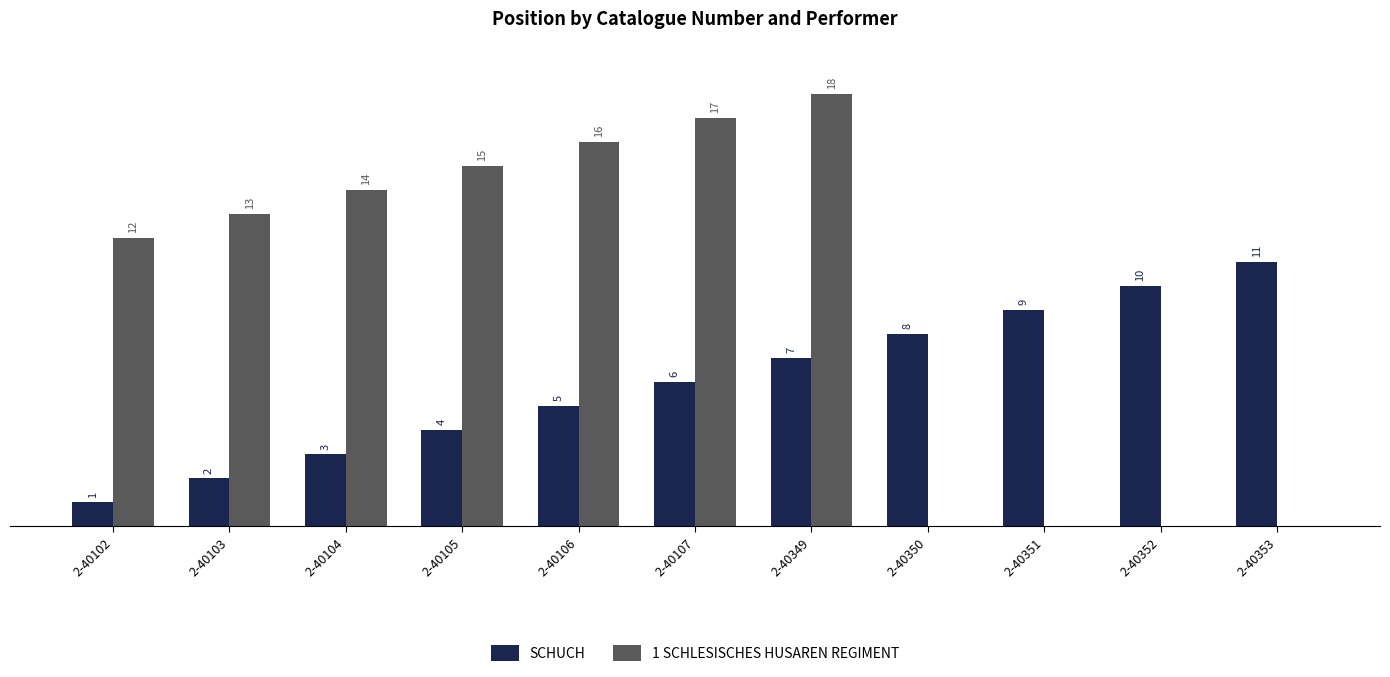

At which label is SCHUCH closest to 6?

2-40107